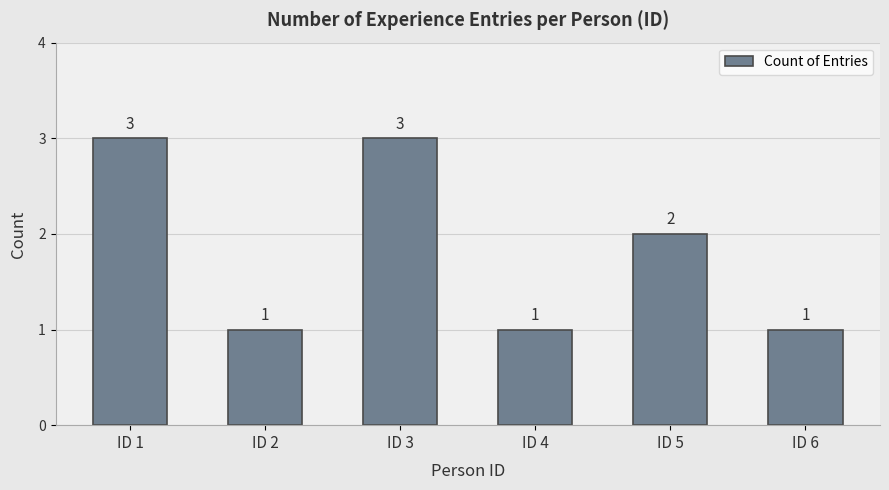

What is the maximum value shown in the chart?

3